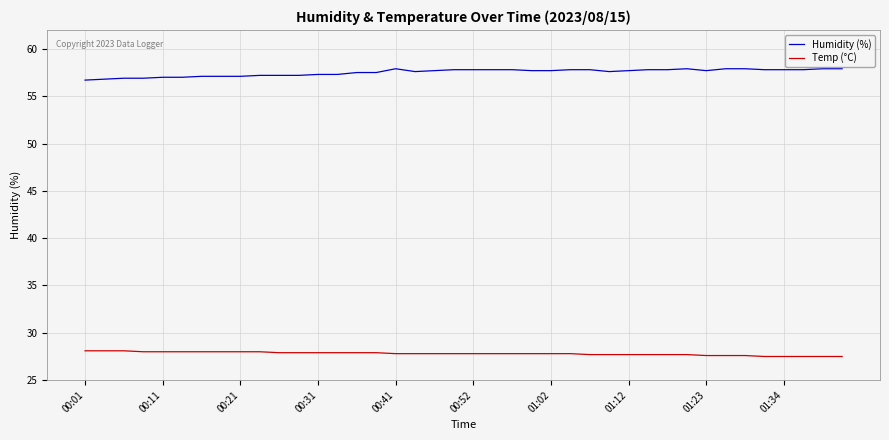

Does the chart display data point markers on the line(s)?

No